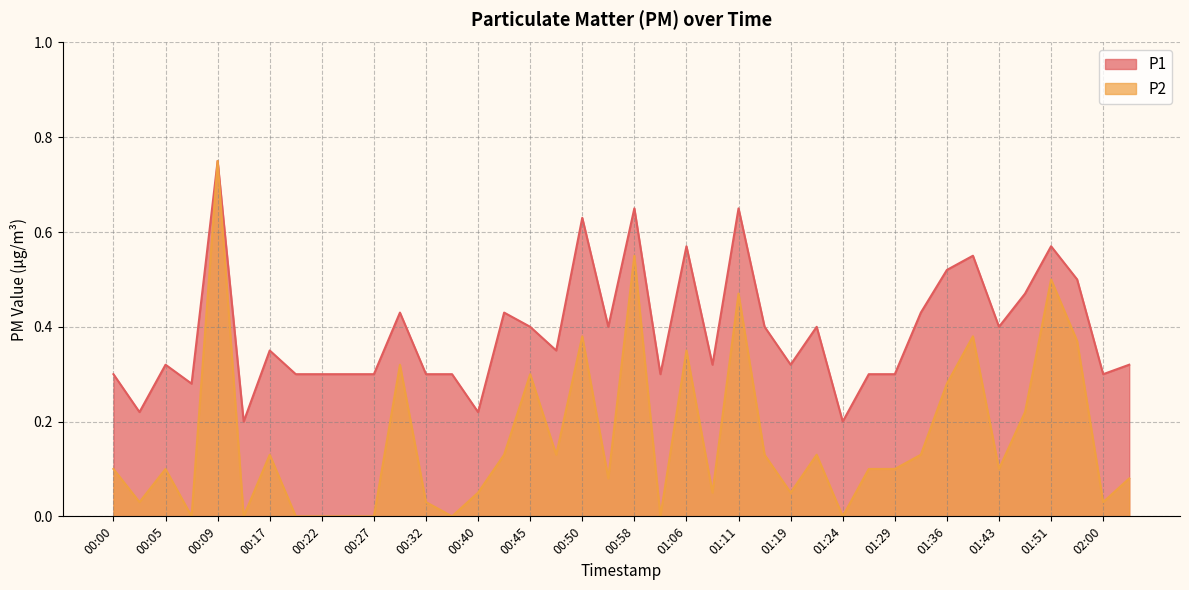

What is the sum of the P1 values at 01:34 and 00:58?

1.1